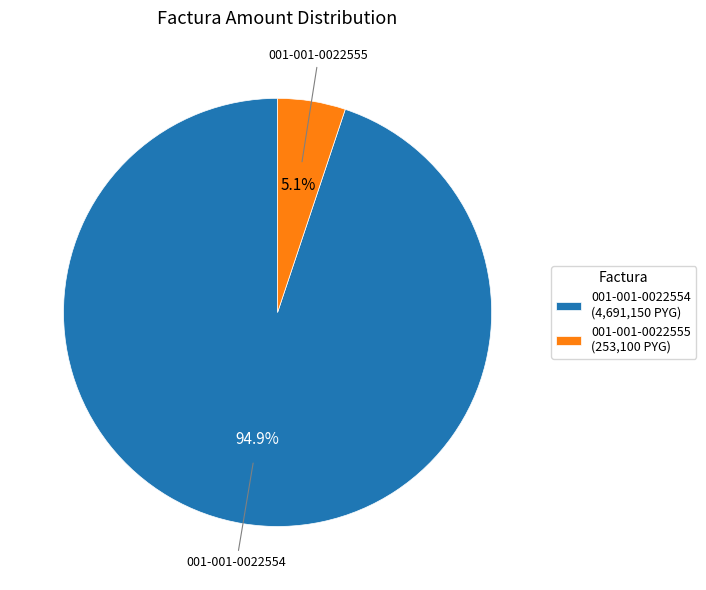

Which category has the biggest portion of the pie?

001-001-0022554